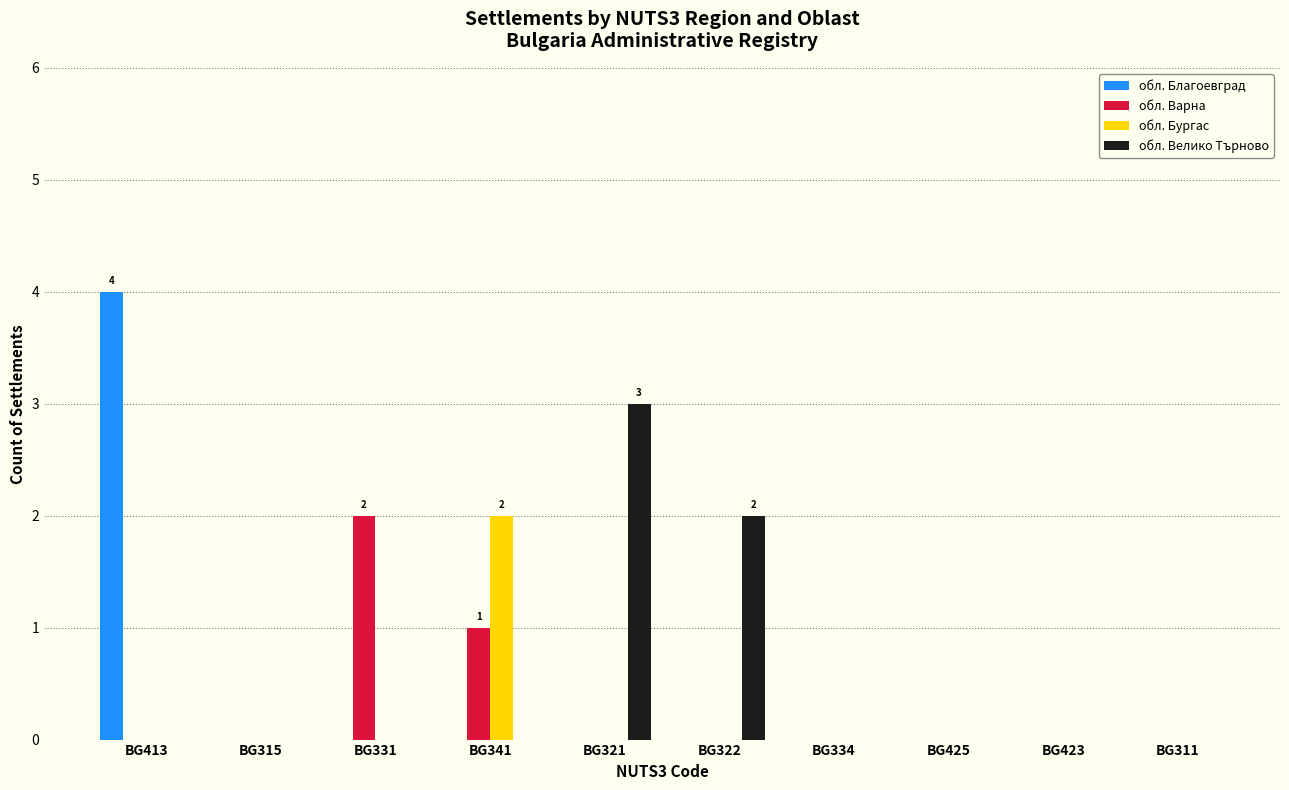

Which series has the largest total across all categories?

обл. Велико Търново